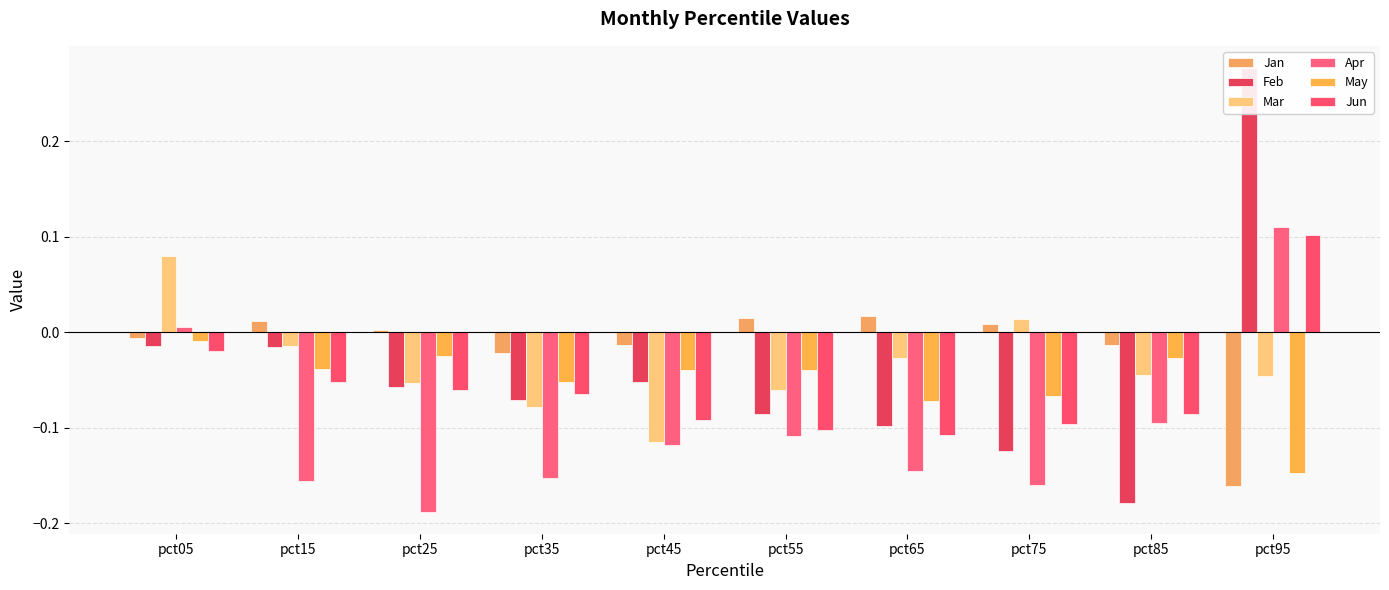

Rank the categories by Feb value from highest to lowest.

pct95, pct05, pct15, pct45, pct25, pct35, pct55, pct65, pct75, pct85